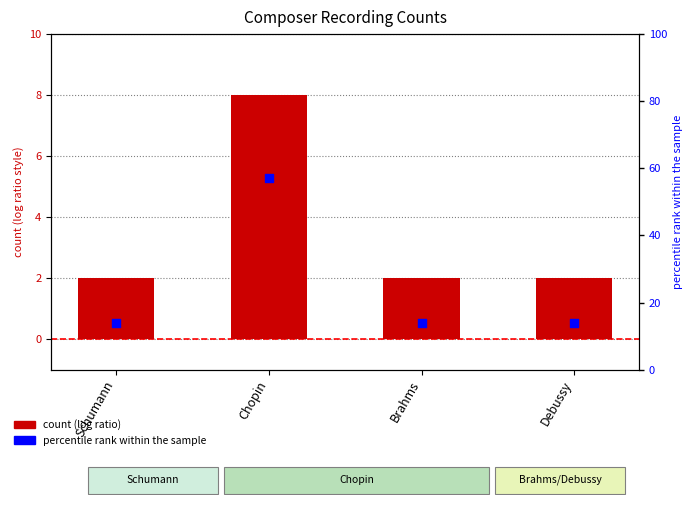

What are all the series names shown in the legend?

count, percentile rank within the sample